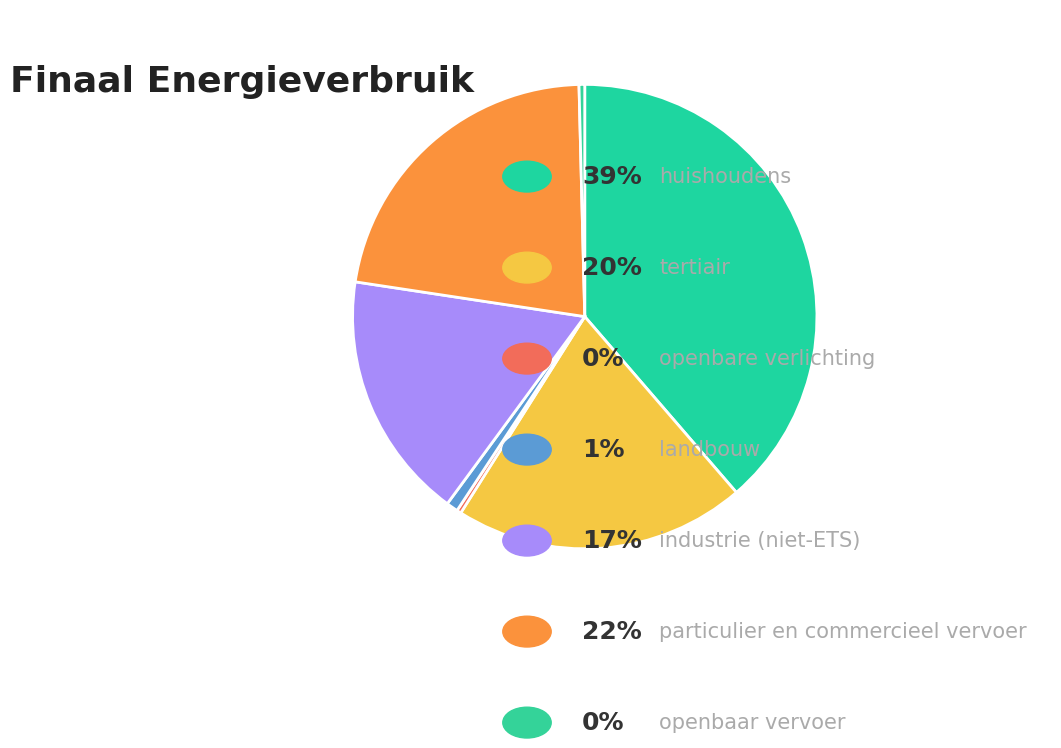

Which category has the smallest portion of the pie?

openbare verlichting